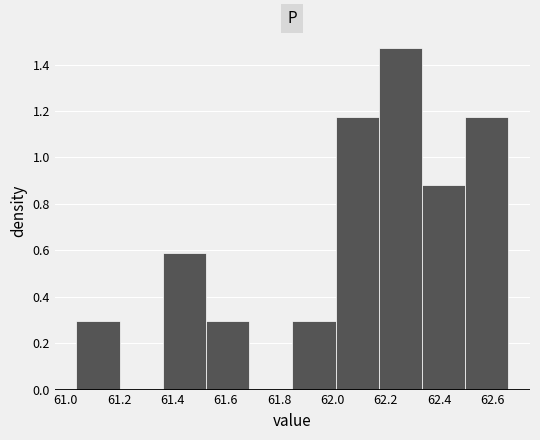

How tall is the bar that spans 61.040 to 61.202 on the x-axis? Neither the bar edges nor the heights are printed on the chart, so give them approximately, as read against the axes.

0.30